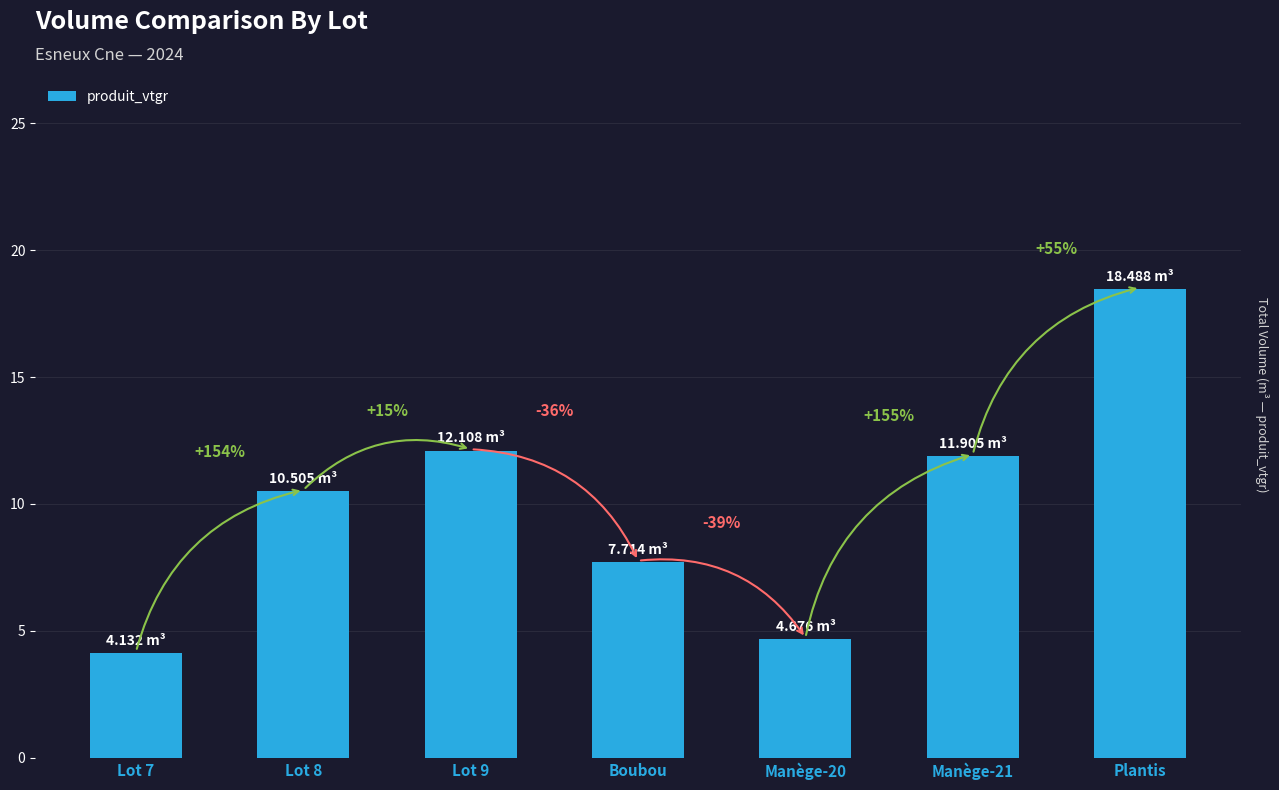

How many bars are there in total?

7